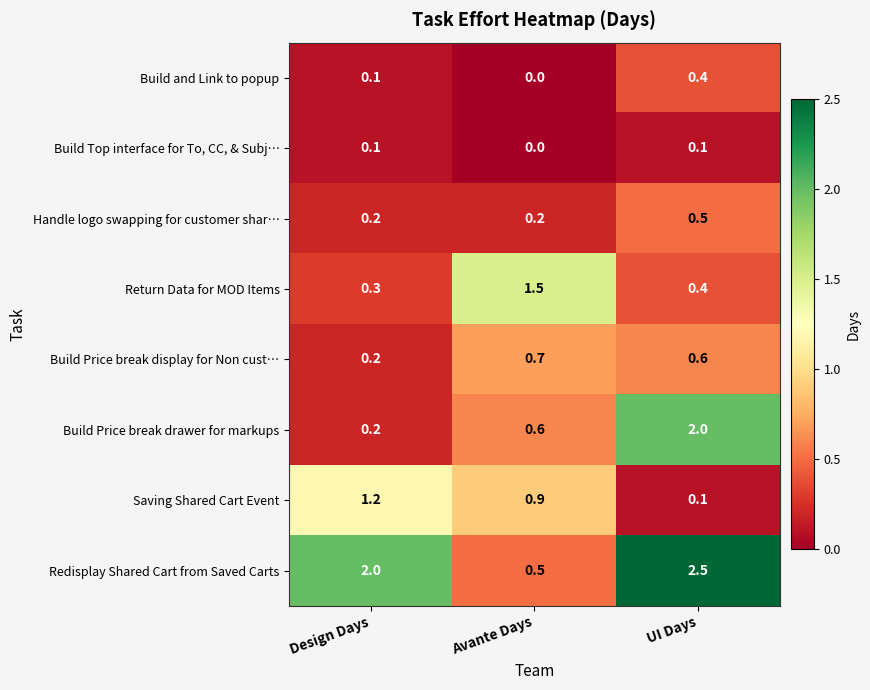

Reading left to right, list all the values displayed in this chart.

Build and Link to popup: 0.1	0.0	0.4
Build Top interface for To, CC, & Subj…: 0.1	0.0	0.1
Handle logo swapping for customer shar…: 0.2	0.2	0.5
Return Data for MOD Items: 0.3	1.5	0.4
Build Price break display for Non cust…: 0.2	0.7	0.6
Build Price break drawer for markups: 0.2	0.6	2.0
Saving Shared Cart Event: 1.2	0.9	0.1
Redisplay Shared Cart from Saved Carts: 2.0	0.5	2.5